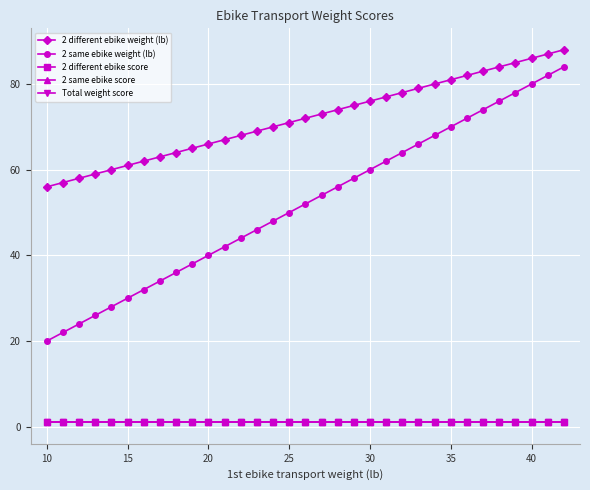

Is this an area chart (filled region under the line)?

No